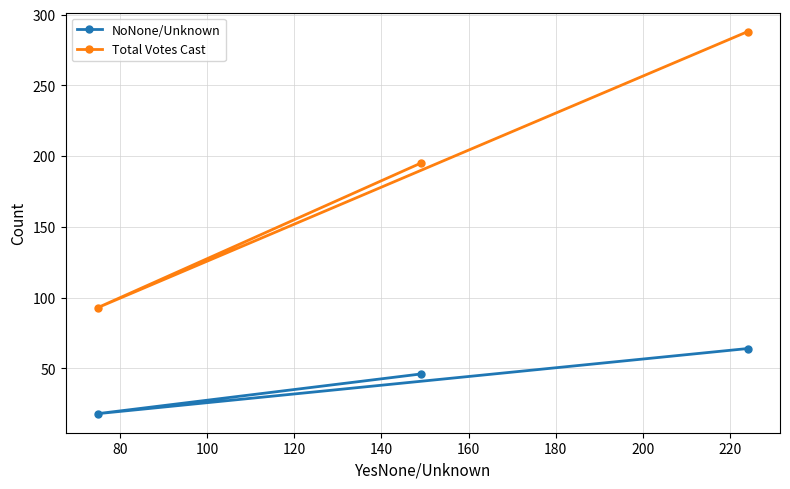

List the series in order of their overall mean, lowest first.

NoNone/Unknown, Total Votes Cast